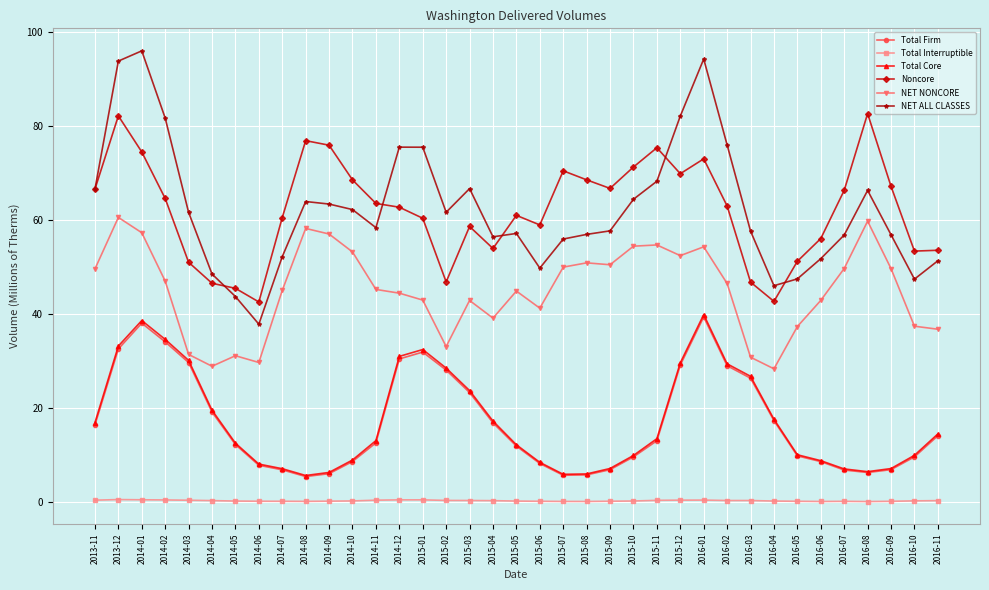

What are all the series names shown in the legend?

Total Firm, Total Interruptible, Total Core, Noncore, NET NONCORE, NET ALL CLASSES